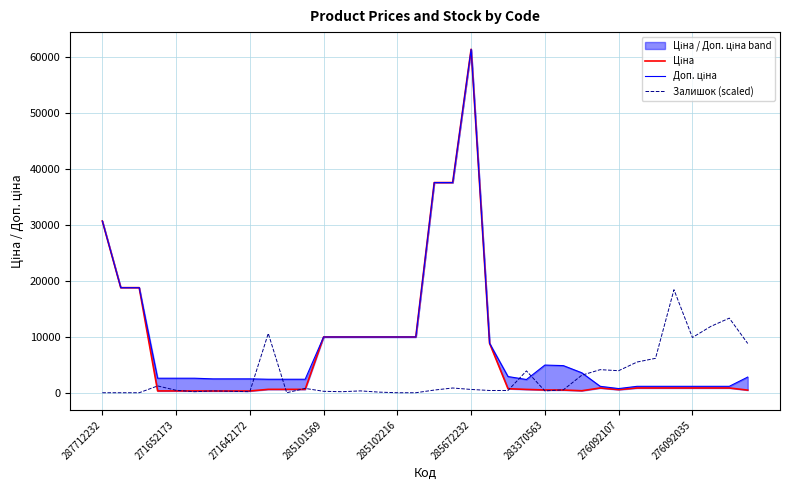

At how many categories does at least one series exceed 17654?

7